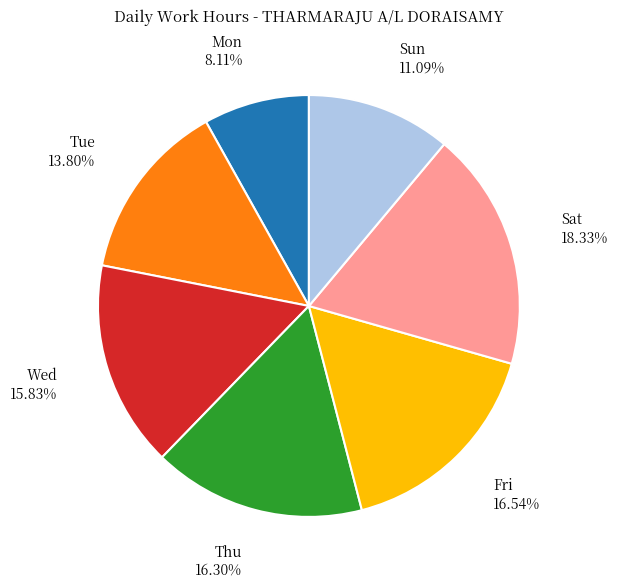

Is there a majority slice in this chart?

No